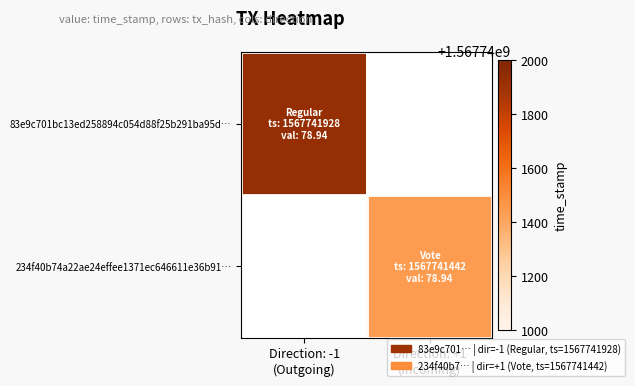

Reading right to left, transcribe all the data shown in this chart.

83e9c701bc13ed258894c054d88f25b291ba95d: time_stamp=1567741928	direction=-1
234f40b74a22ae24effee1371ec646611e36b91: time_stamp=1567741442	direction=1